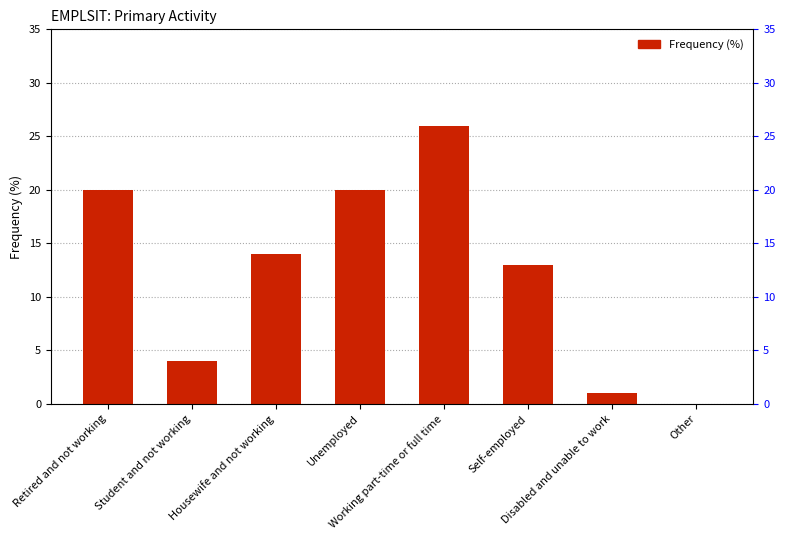

Does the chart contain stacked bars?

No